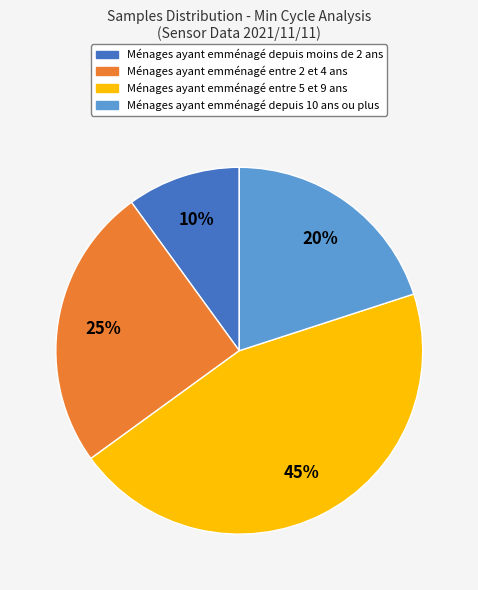

What percentage is the Ménages ayant emménagé entre 2 et 4 ans slice, to the nearest percent?

25%